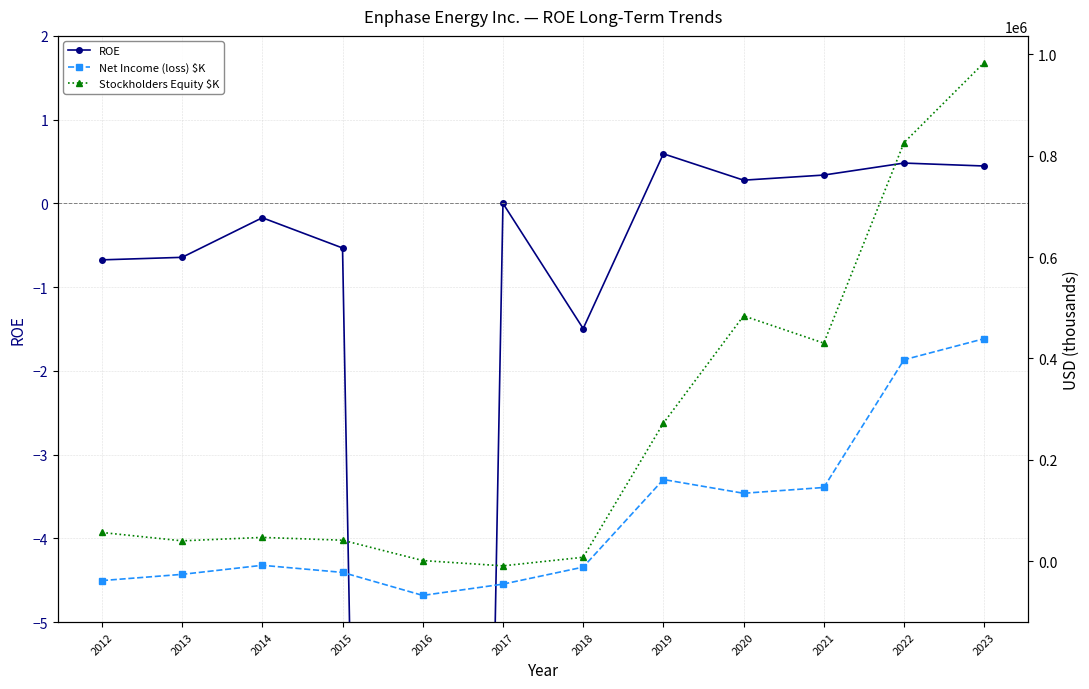

How many negative values does the Stockholders Equity $K series have?

1